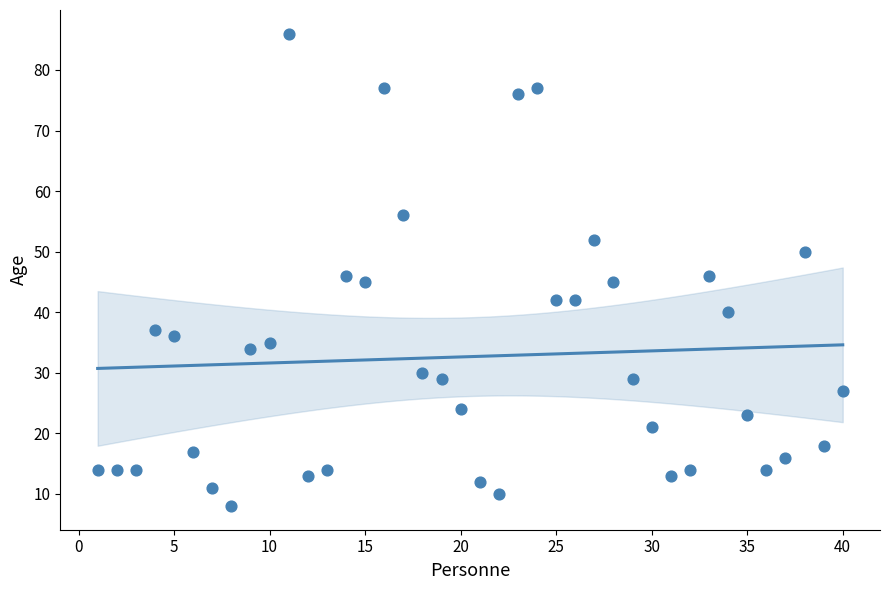

What is the range of Y values (max minus min)?

78